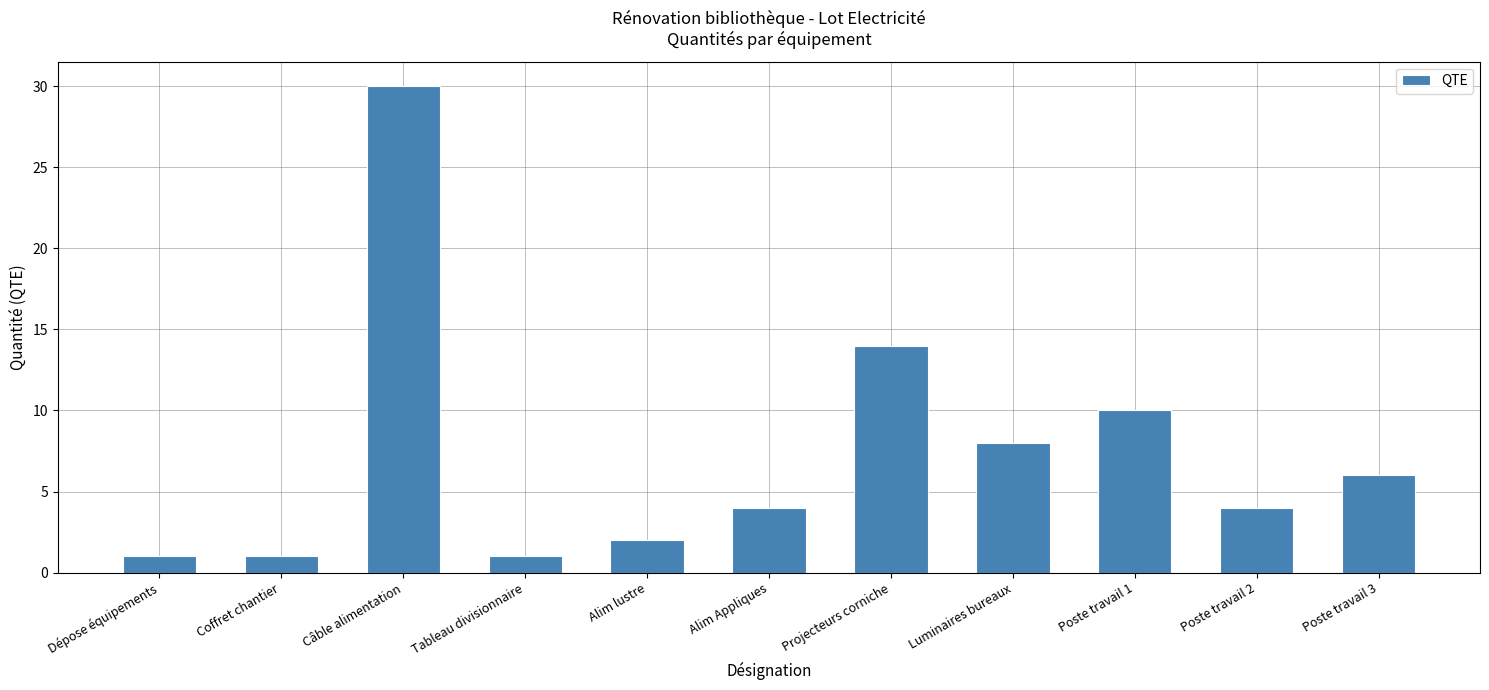

Reading left to right, transcribe all the data shown in this chart.

1	1	30	1	2	4	14	8	10	4	6